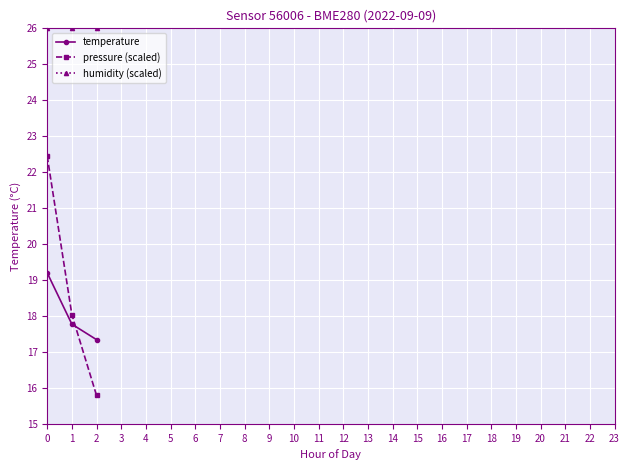

Does the chart have visible grid lines?

Yes